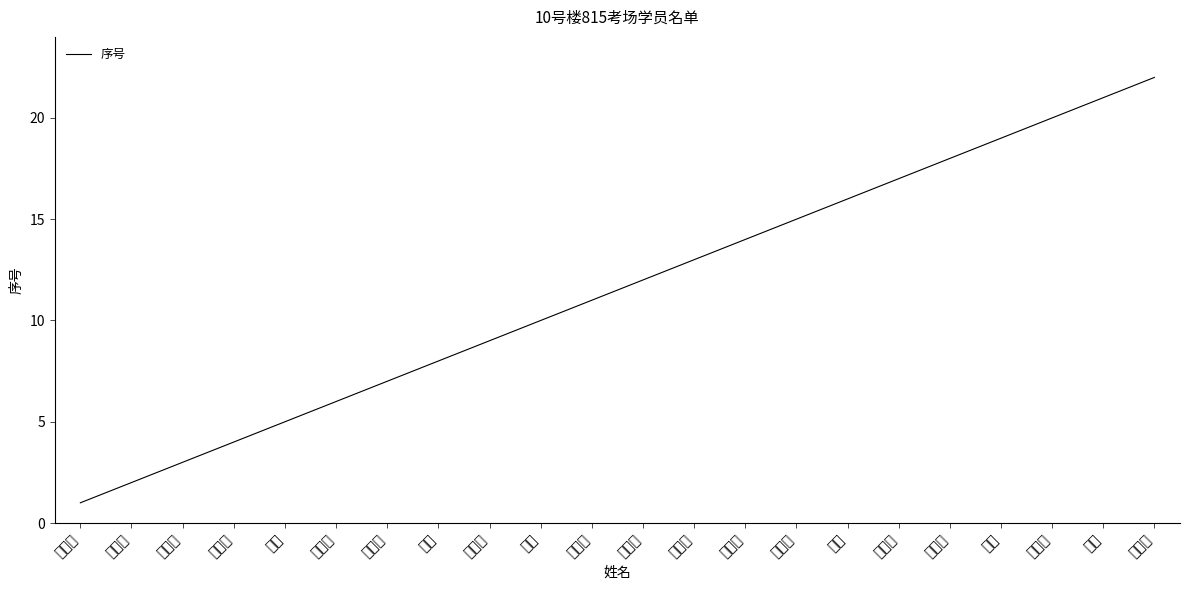

Where does the data first go above 12?

郭晓雷